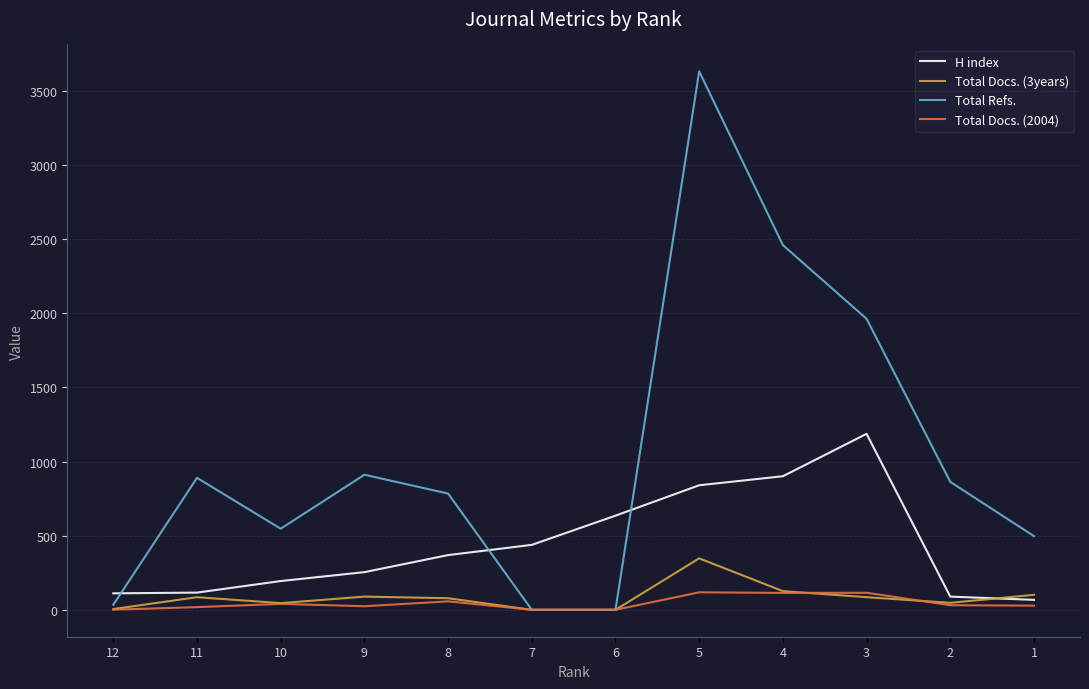

List the series in order of their peak value, lowest first.

Total Docs. (2004), Total Docs. (3years), H index, Total Refs.